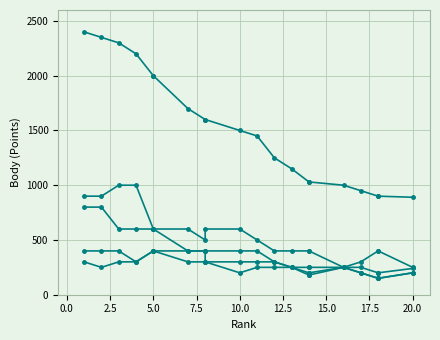

What is the label of the 20th point from the left?

20.0